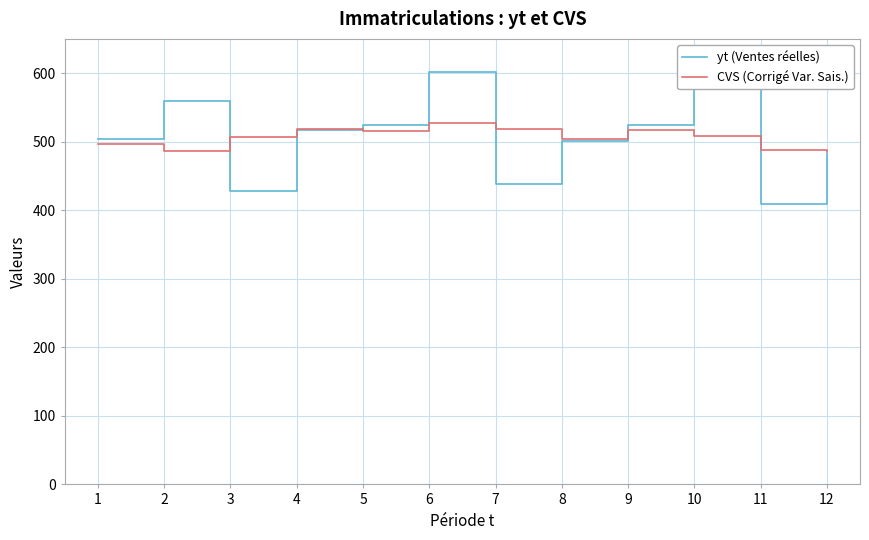

Rank the series by their maximum value, from highest to lowest.

yt (Ventes réelles), CVS (Corrigé Var. Sais.)